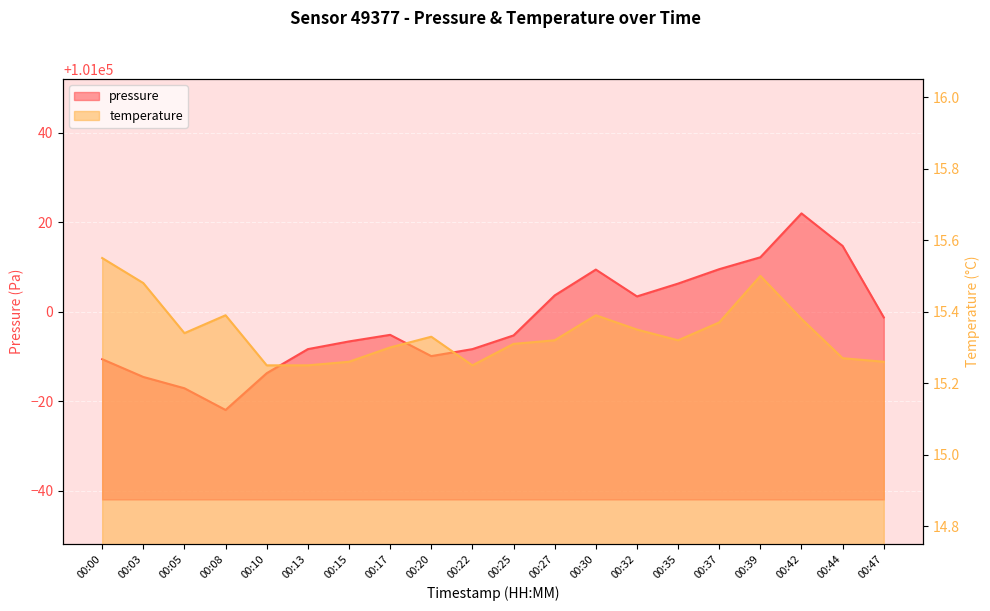

What are all the series names shown in the legend?

pressure, temperature